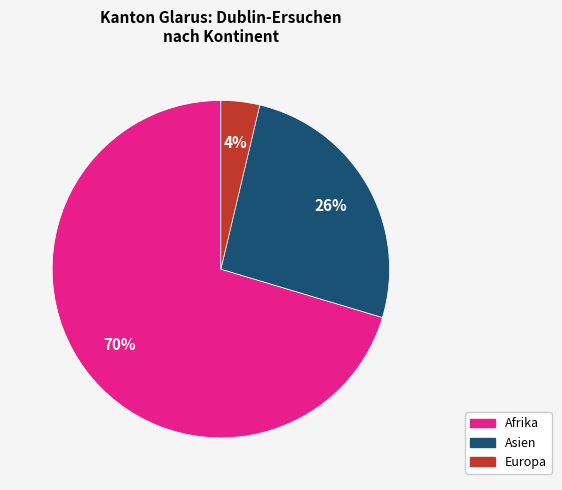

Is there a majority slice in this chart?

Yes